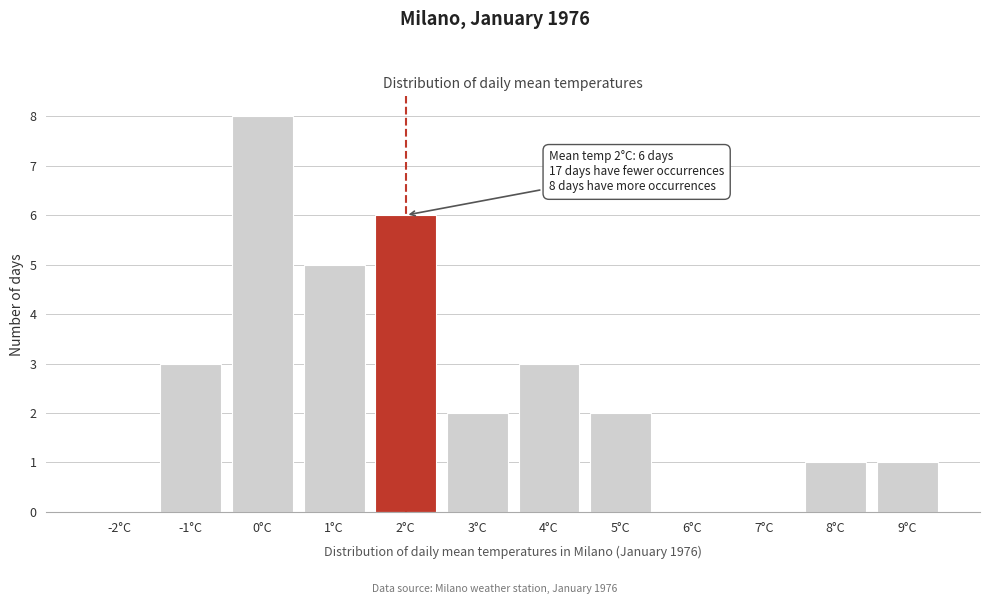

Reading left to right, list all the values displayed in this chart.

-2°C=0	-1°C=3	0°C=8	1°C=5	2°C=6	3°C=2	4°C=3	5°C=2	6°C=0	7°C=0	8°C=1	9°C=1